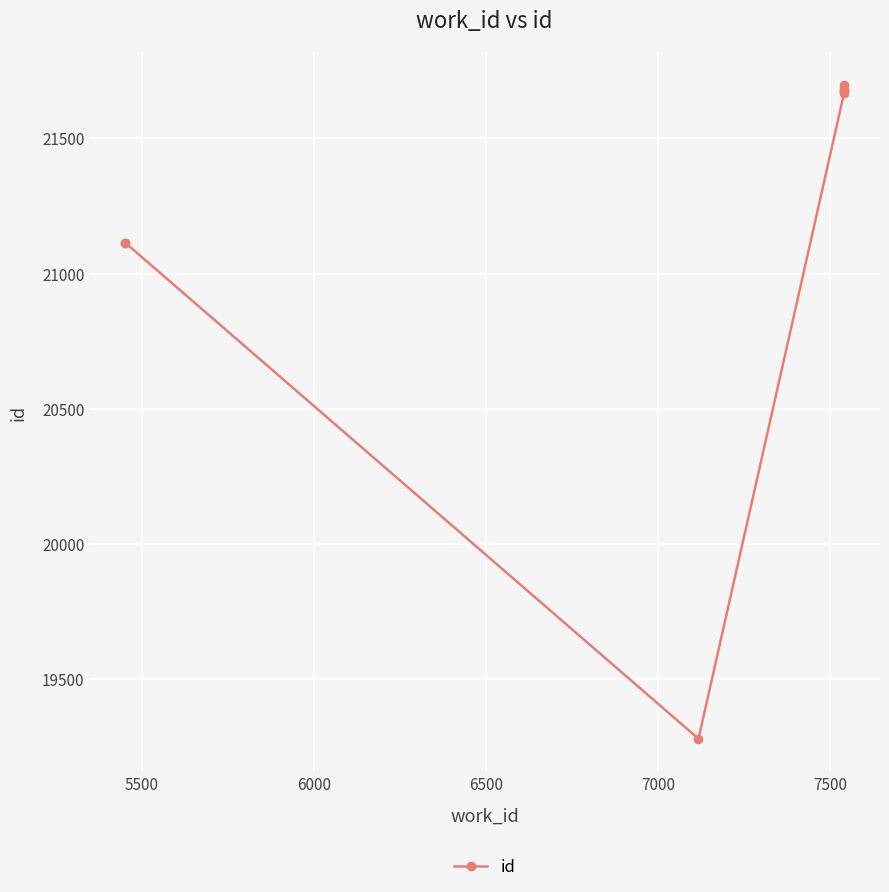

What is the average value?

21175